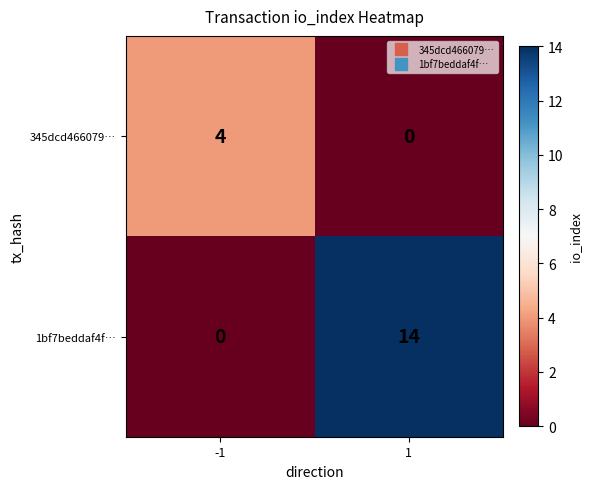

What is the maximum value shown in the chart?

14